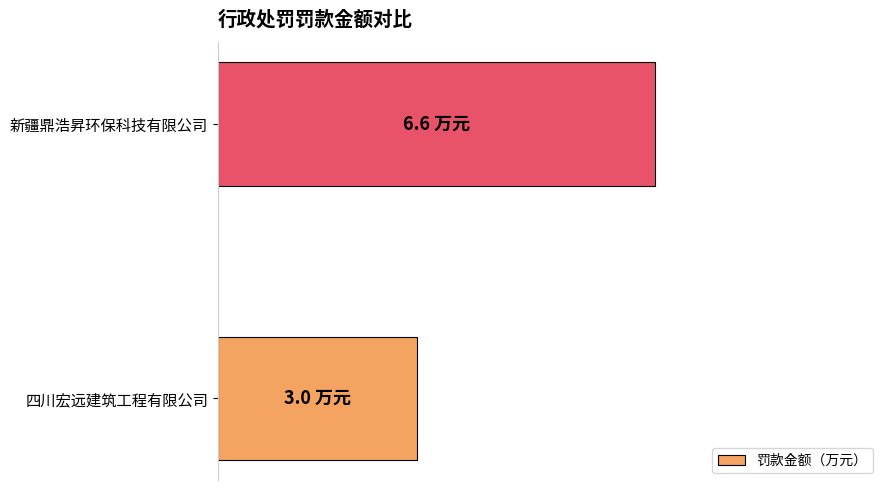

Does the chart contain any negative values?

No